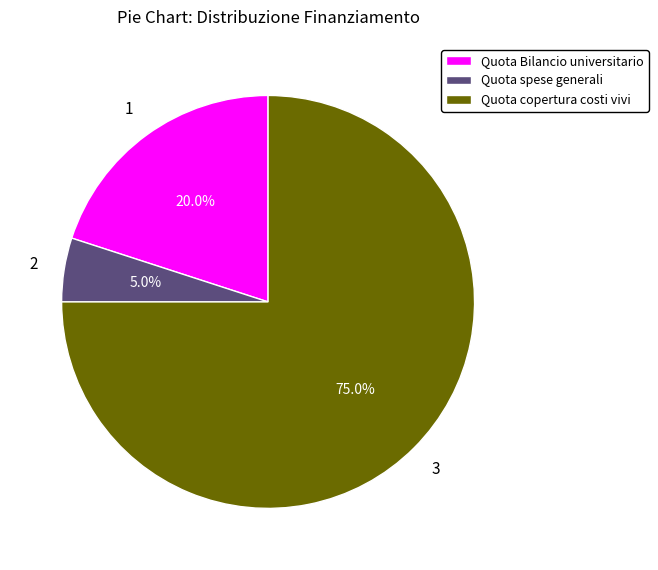

Do Quota Bilancio universitario and Quota copertura costi vivi together represent more than half of the pie?

Yes